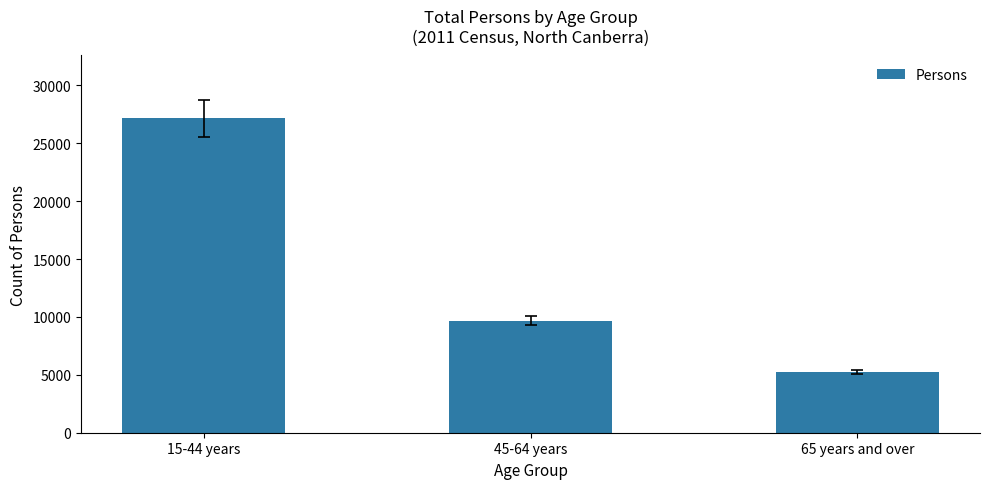

Between 65 years and over and 15-44 years, which is larger?

15-44 years